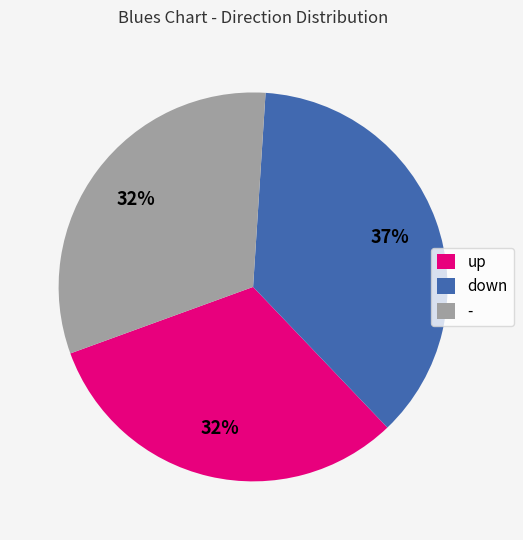

Do down and - together represent more than half of the pie?

Yes